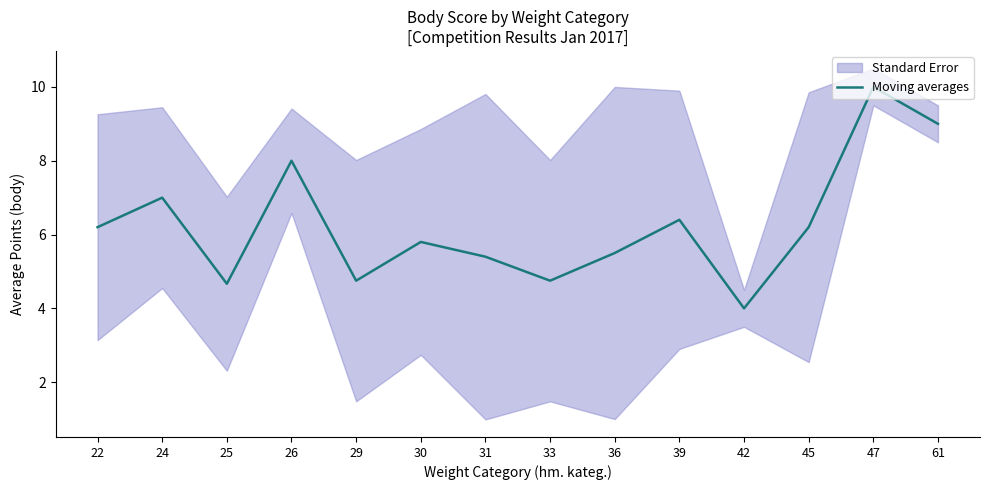

Which label corresponds to the largest value in the chart?

47